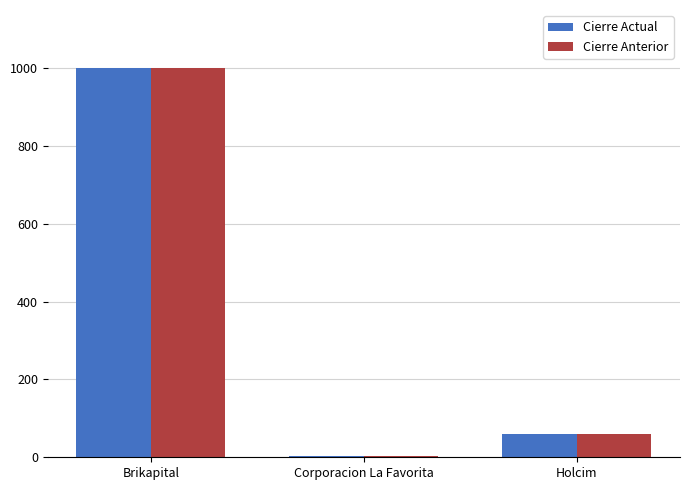

The value of Cierre Anterior at Brikapital is 1000.0. True or false?

True